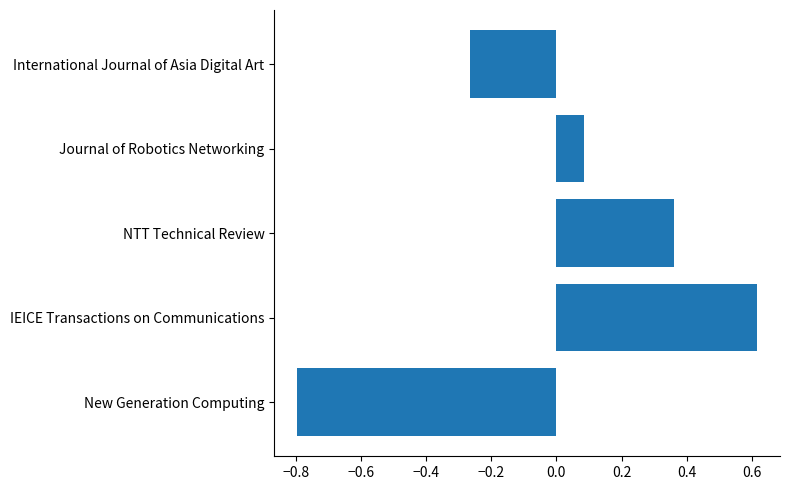

How many values are below 0?

2